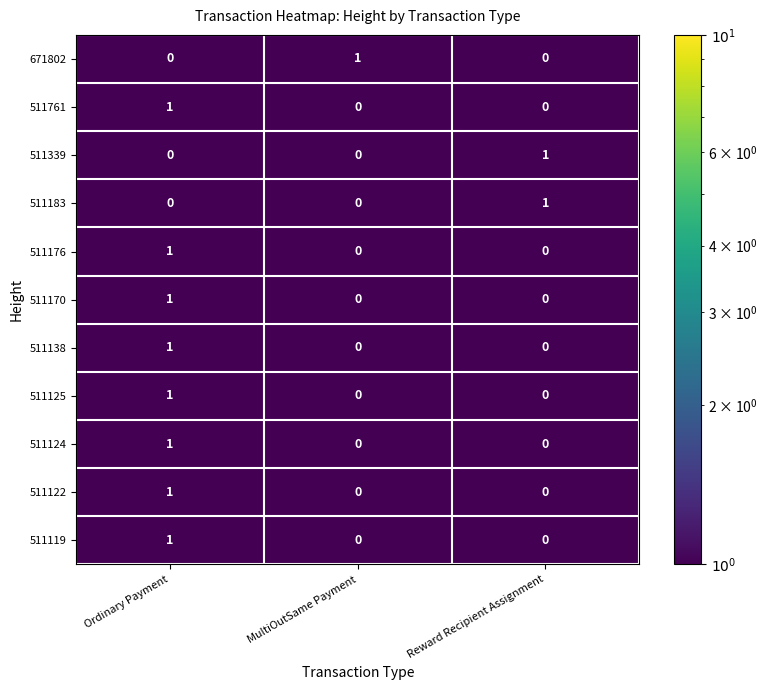

The value of 511125 at Reward Recipient Assignment is 0. True or false?

True